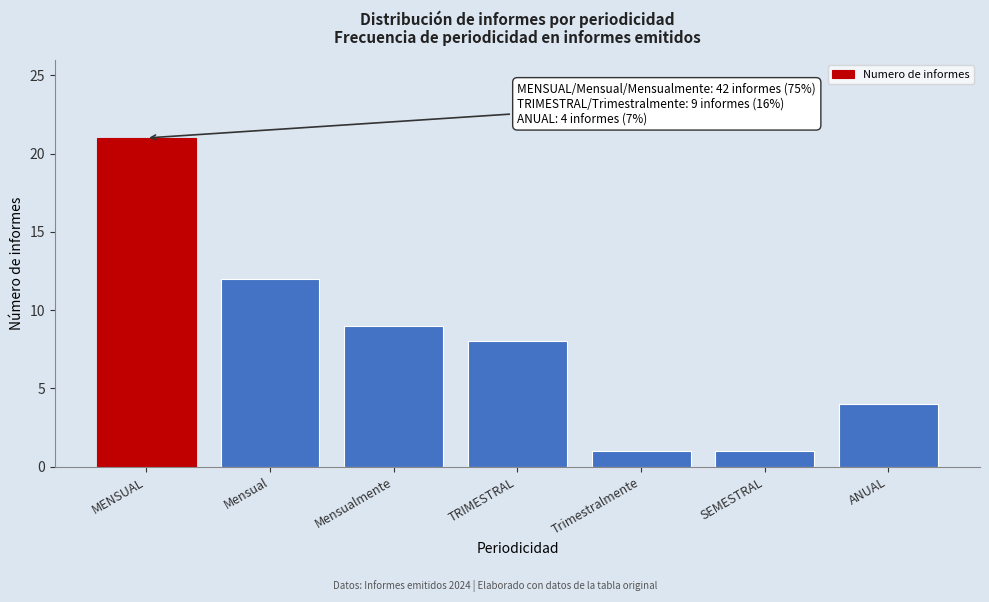

Reading left to right, list all the values displayed in this chart.

21	12	9	8	1	1	4